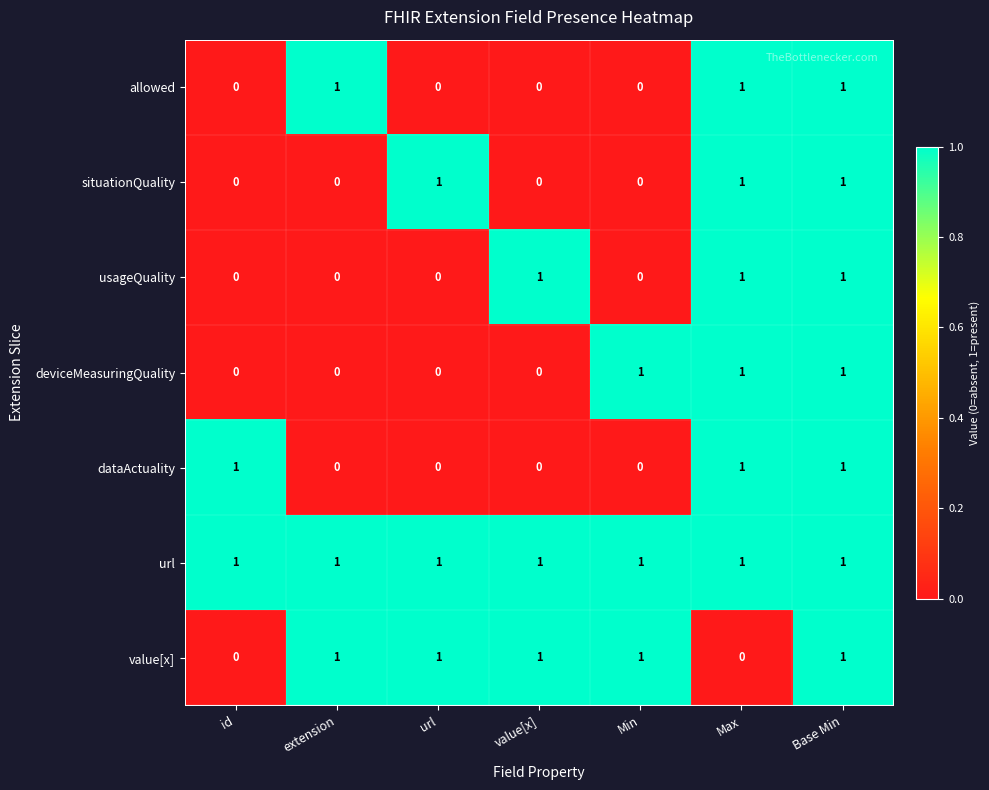

What is the total value across all series at extension?

3